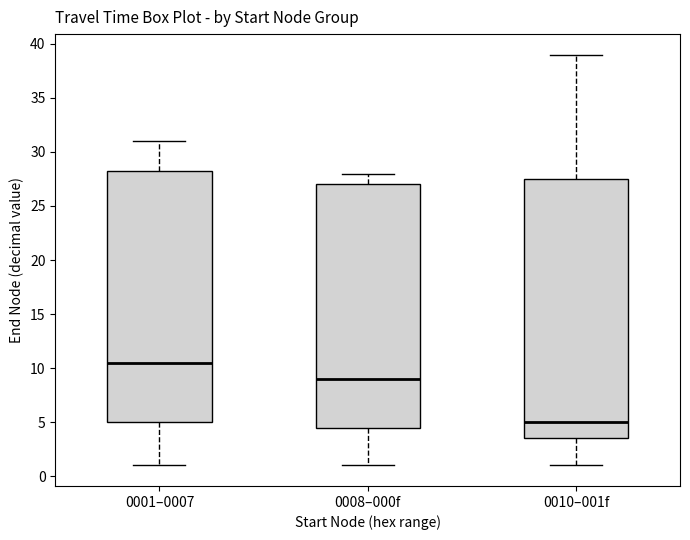

Reading left to right, read every box against the y-axis: the position of its median line, the range the box covers, and the ends of its whiskers. The values are not printed on the chart, so give them approximately, as read against the axis.

0001–0007: median 10.5, box 5.0 to 28.5, whiskers 1.0 to 31.0
0008–000f: median 9.0, box 4.5 to 27.0, whiskers 1.0 to 28.0
0010–001f: median 5.0, box 3.5 to 27.5, whiskers 1.0 to 39.0